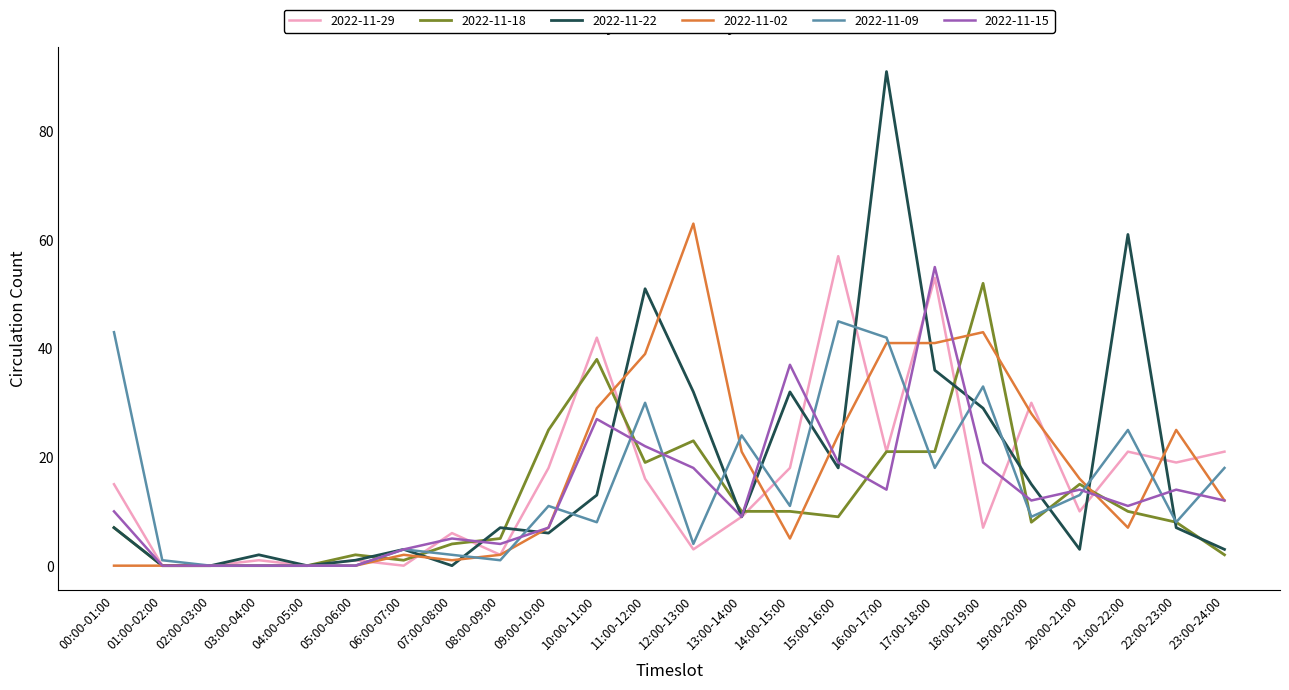

Which series ends up on top after the final intersection of 2022-11-29 and 2022-11-15?

2022-11-29